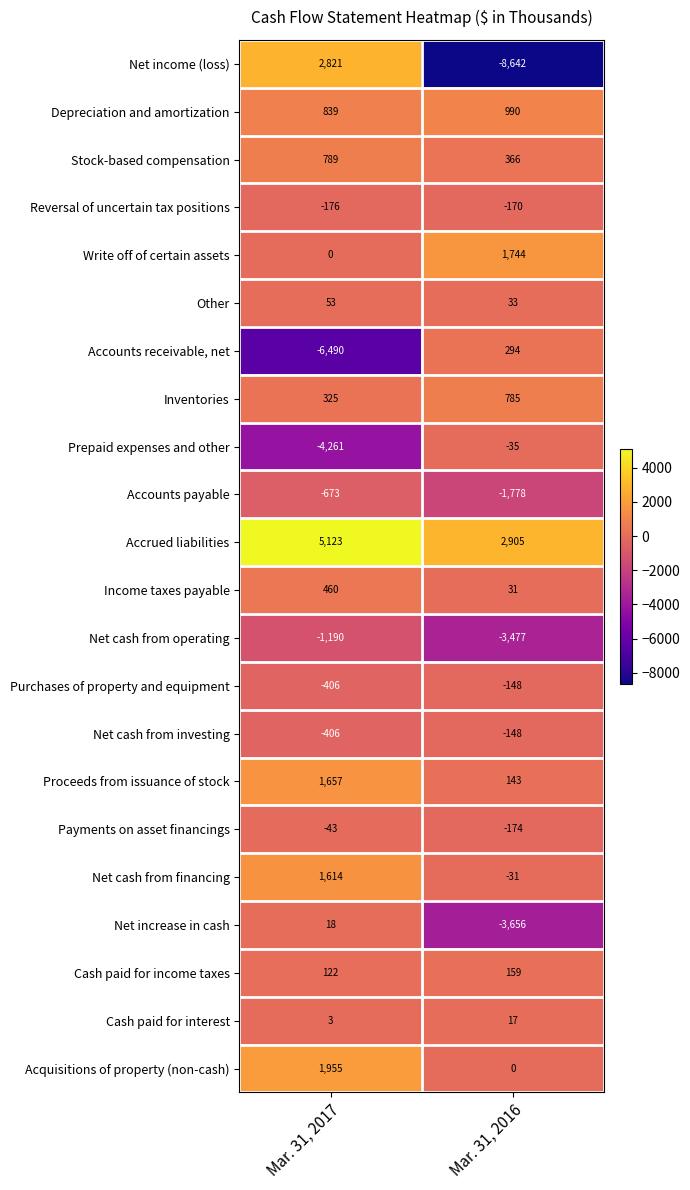

At how many categories does at least one series exceed 1671?

2